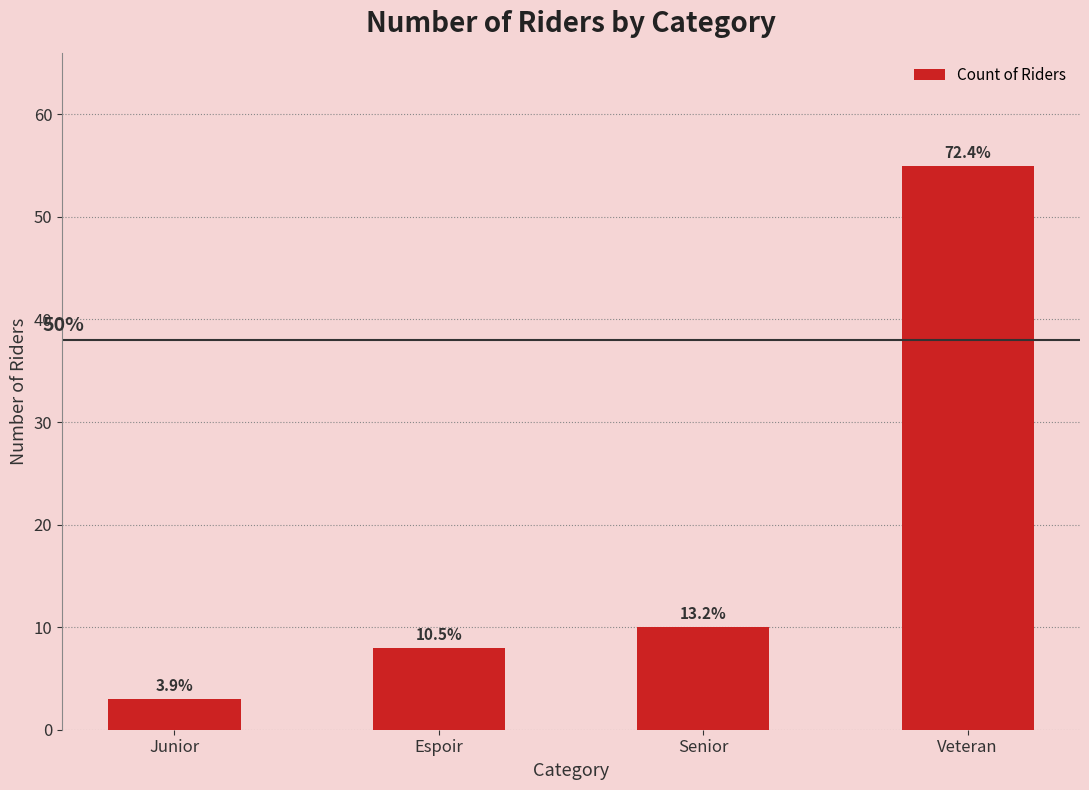

How many bars are there in total?

4